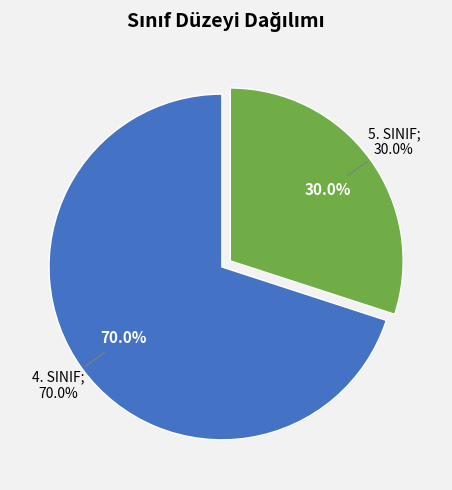

To the nearest percent, what is the difference between the 5. SINIF and 4. SINIF slice percentages?

40%